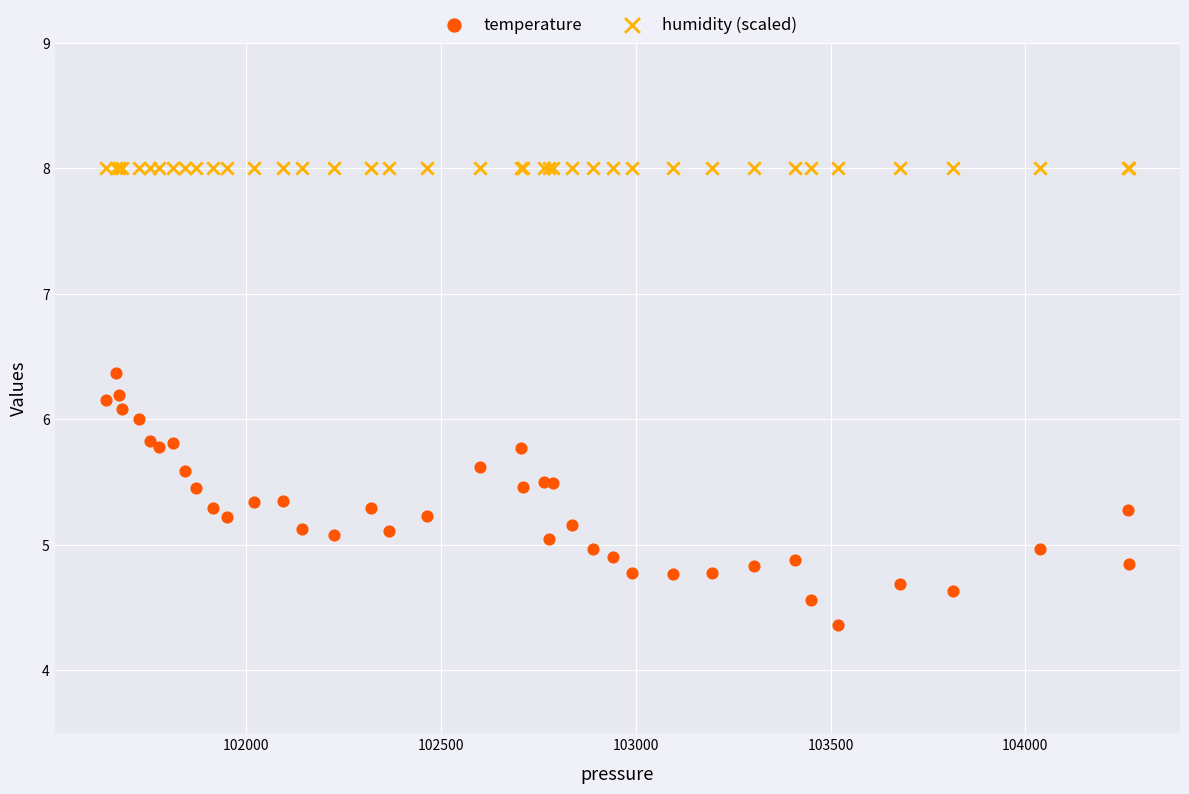

Which series reaches the maximum Y coordinate?

humidity (scaled)